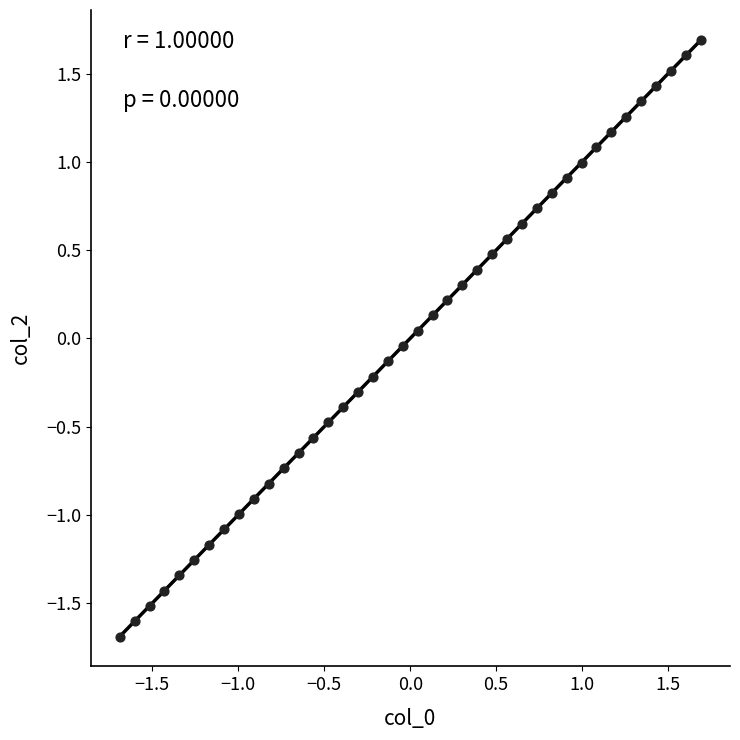

What is the range of X values (max minus min)?

3.4